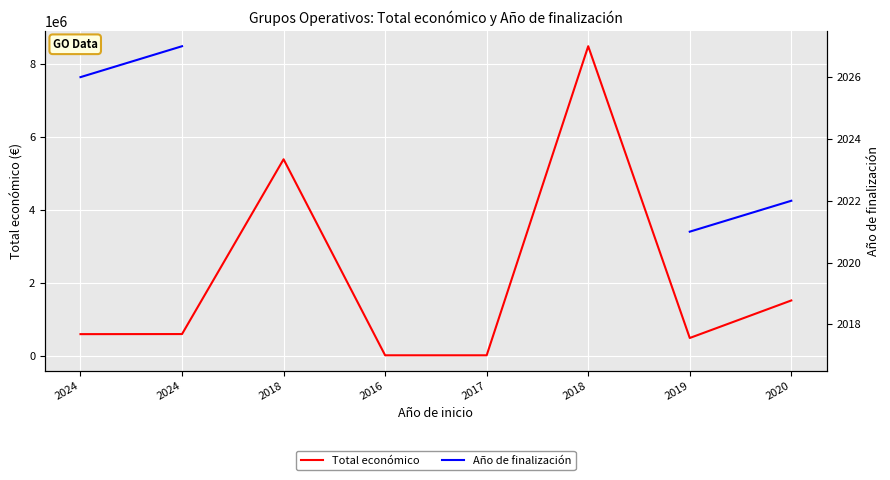

What are all the series names shown in the legend?

Total económico, Año de finalización